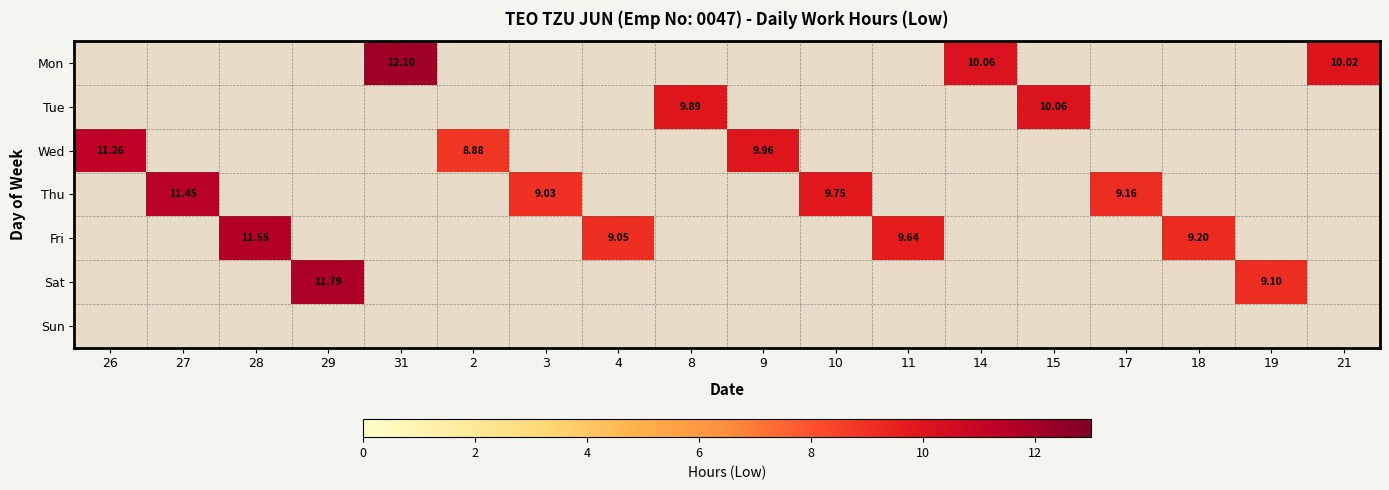

Which label corresponds to the smallest value in the chart?

2